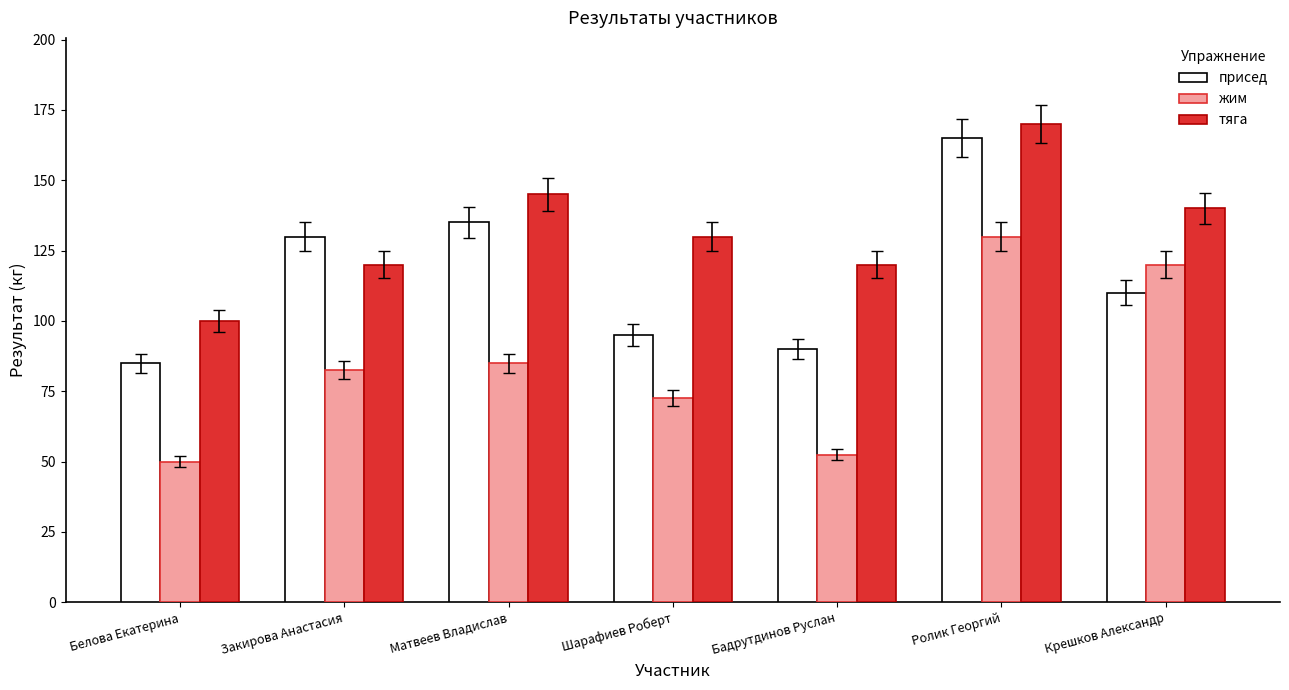

At which label does тяга first exceed 130?

Матвеев Владислав